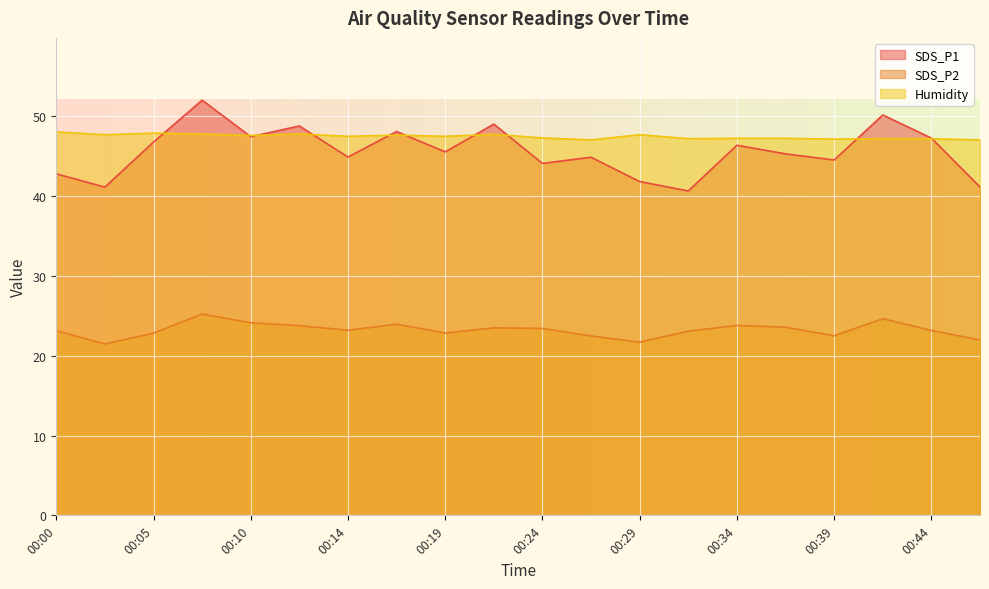

How many values in the SDS_P2 series are below 23?

7